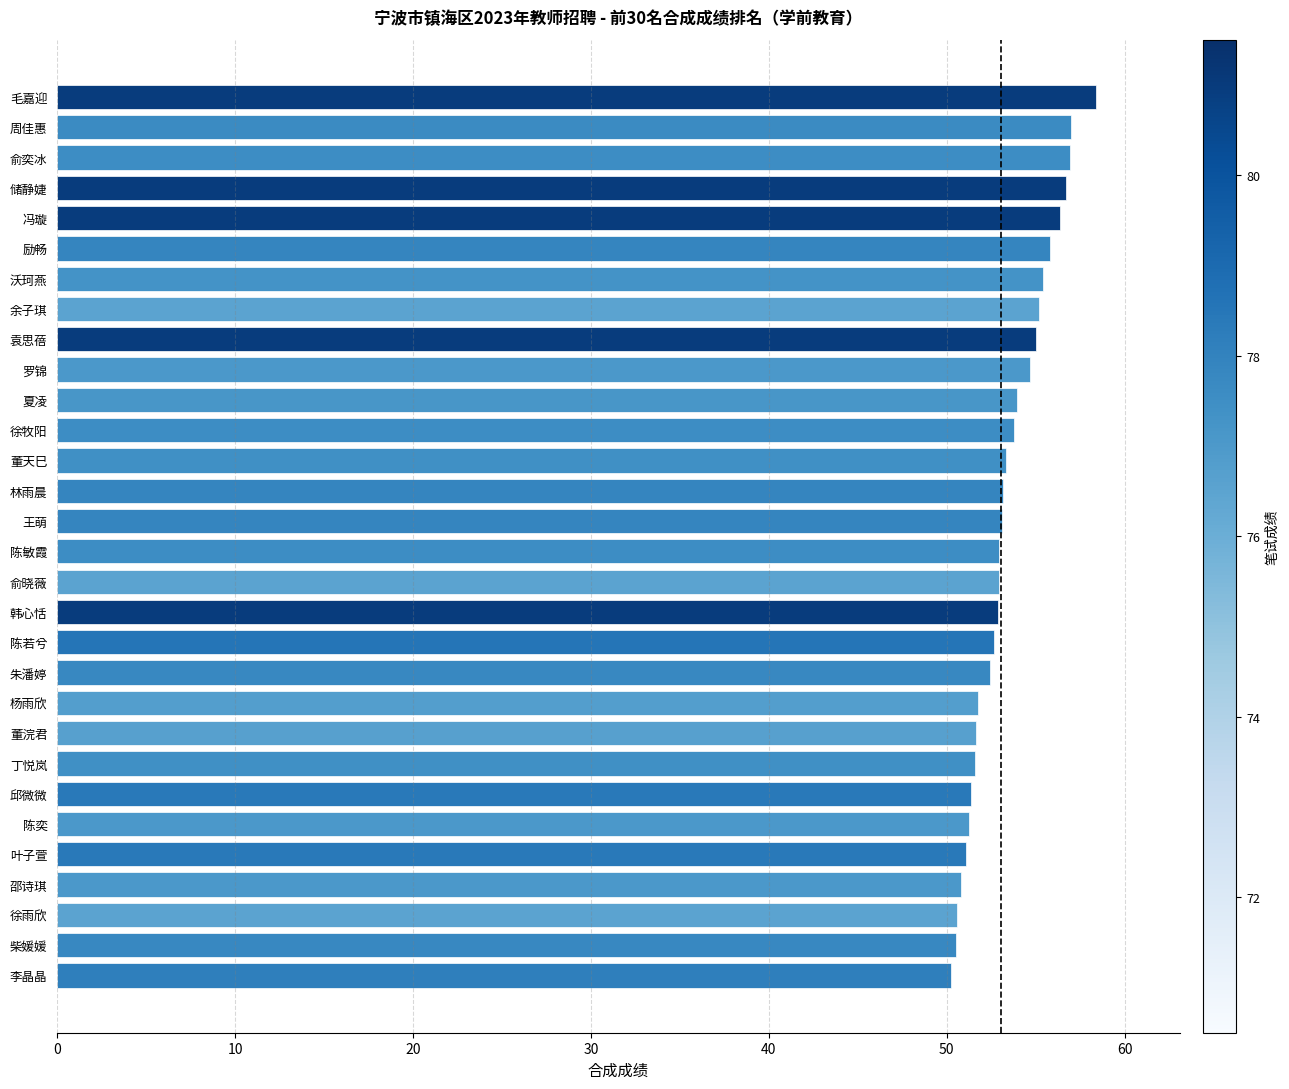

Read the value at 沃珂燕.

55.4